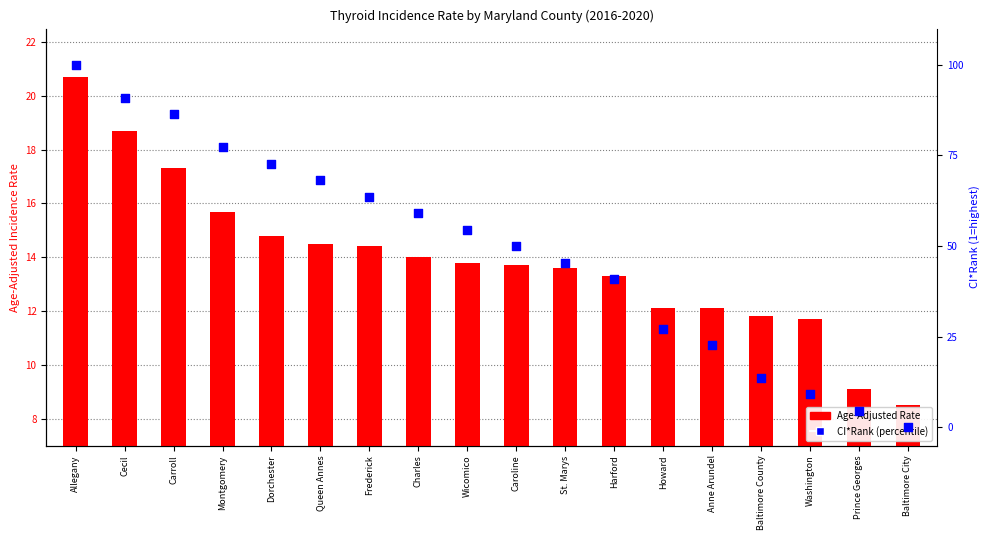

At how many categories does at least one series exceed 61?

7